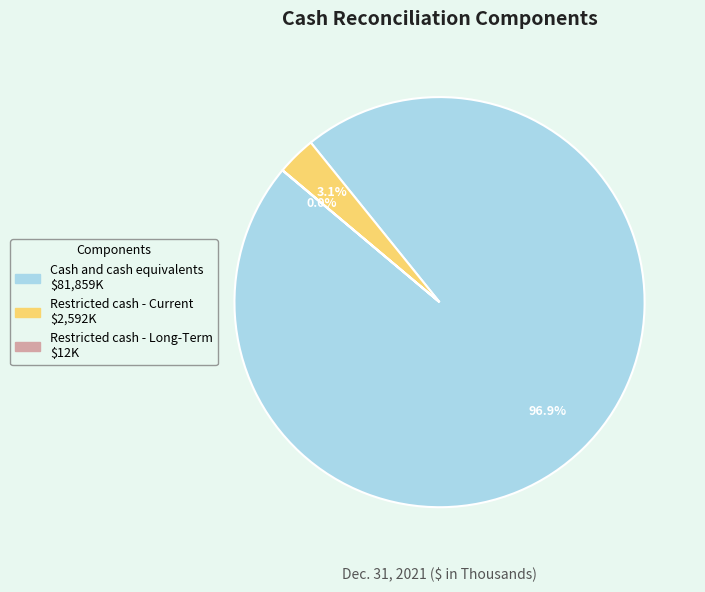

To the nearest percent, what is the difference between the largest and smallest slice percentages?

97%